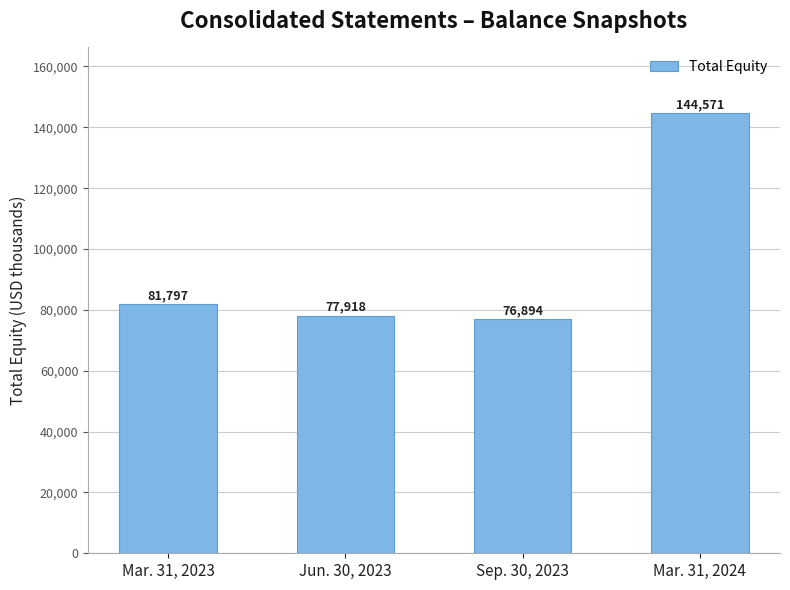

Reading right to left, what are all the values shown in this chart?

Mar. 31, 2024=144571	Sep. 30, 2023=76894	Jun. 30, 2023=77918	Mar. 31, 2023=81797